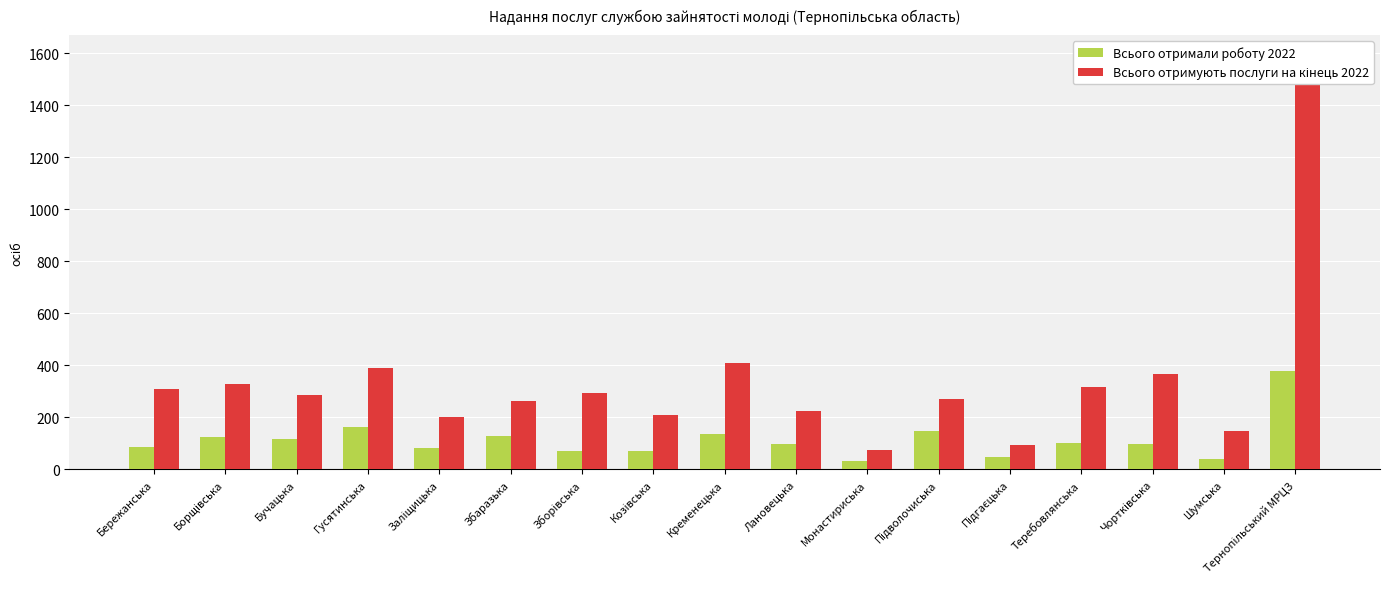

What is the difference between the maximum and minimum values in the Всього отримали роботу 2022 series?

344